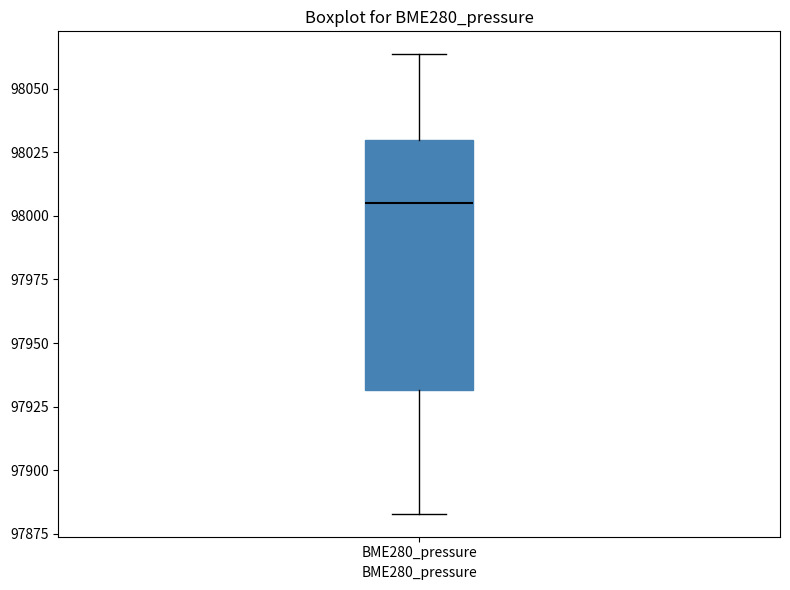

Where is the upper edge of the box for BME280_pressure on the y-axis? The values are not printed on the chart, so give them approximately, as read against the axis.

98030